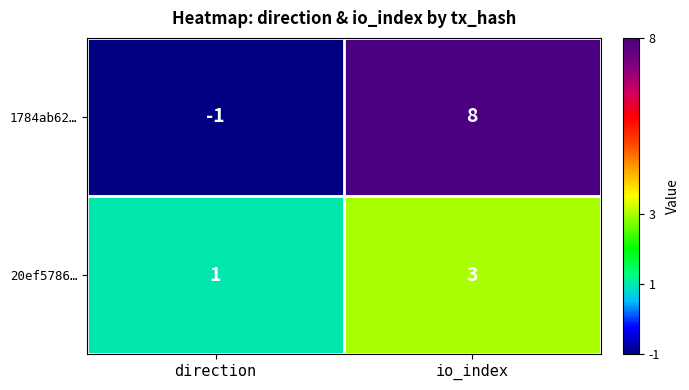

Which category has the highest value across all series?

io_index